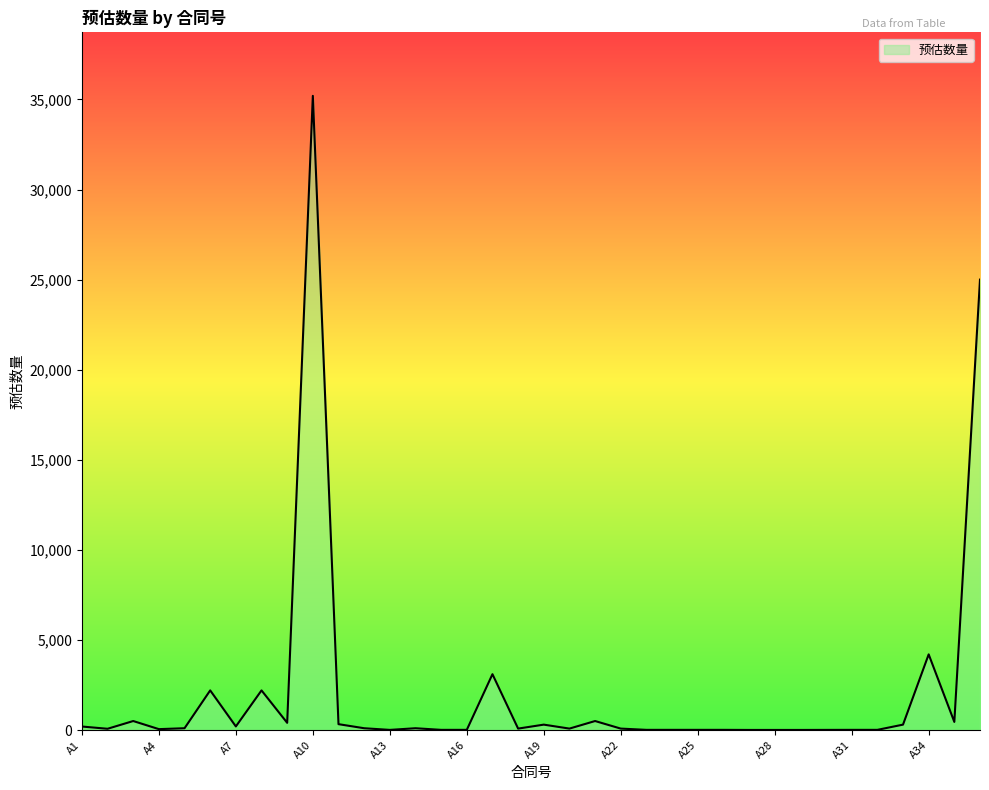

What is the maximum value shown in the chart?

35200